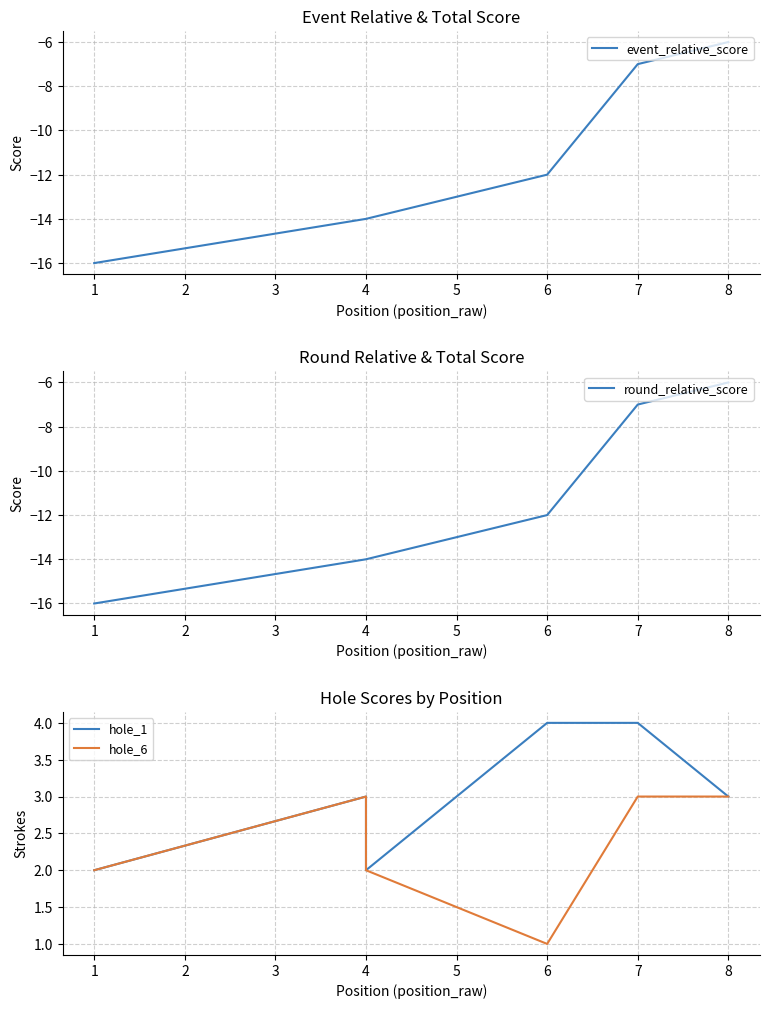

What is the total value across all series at 4?

-22